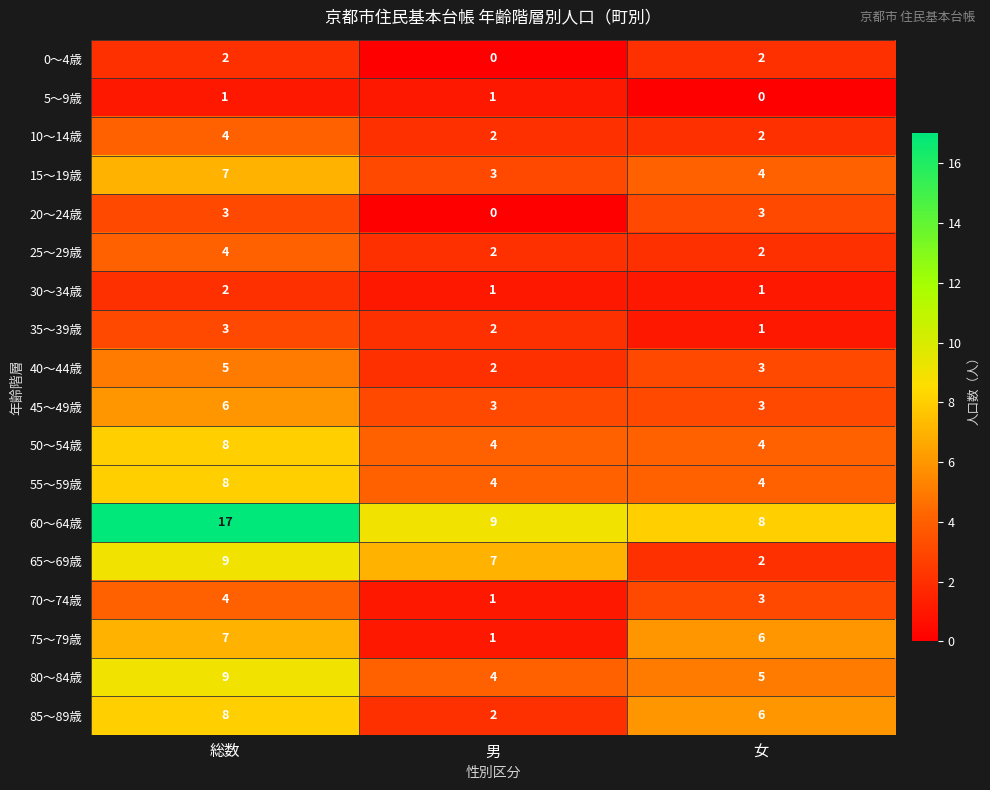

True or false: 65〜69歳 has a value of 3 at 総数.

False